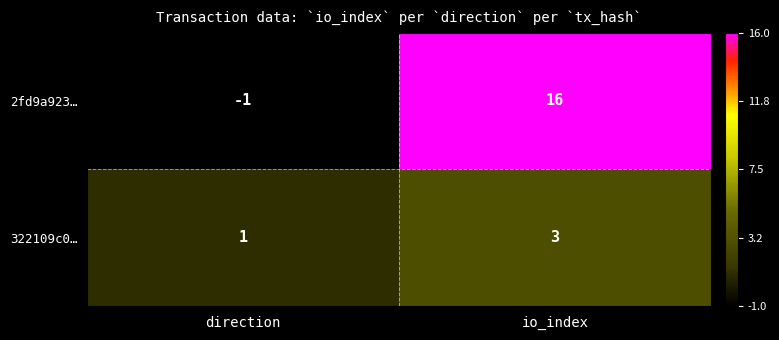

What is the difference between the maximum and minimum values in the 2fd9a923… series?

17